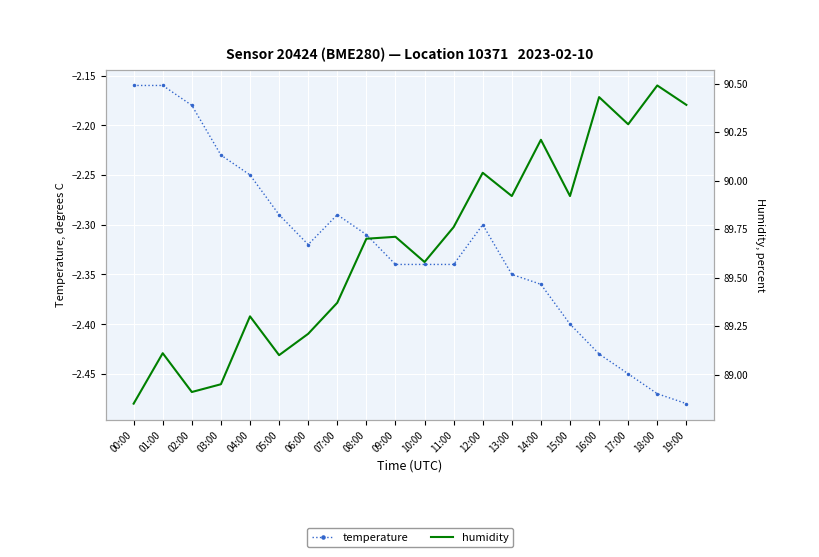

True or false: temperature has a value of -3.4 at 10:00.

False